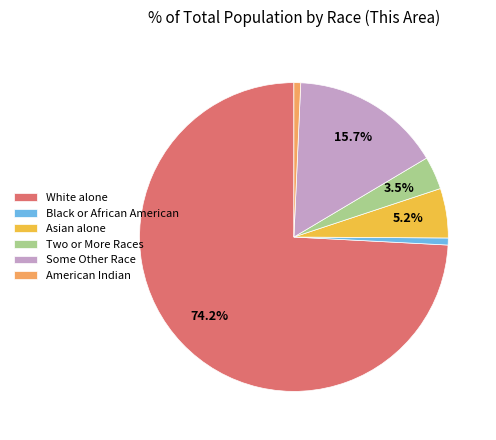

Which category has the biggest portion of the pie?

White alone